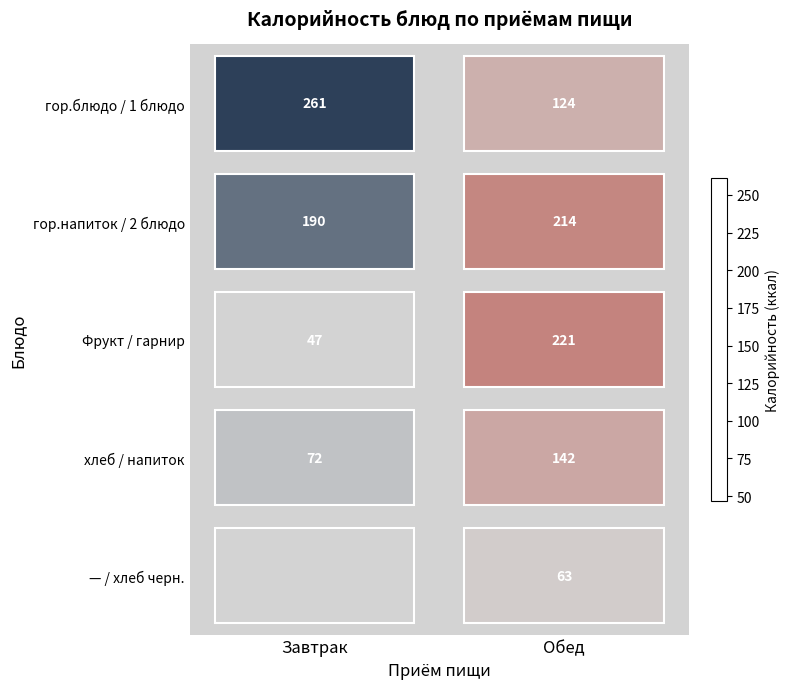

What is the spread (max minus min) of values at Обед?

158